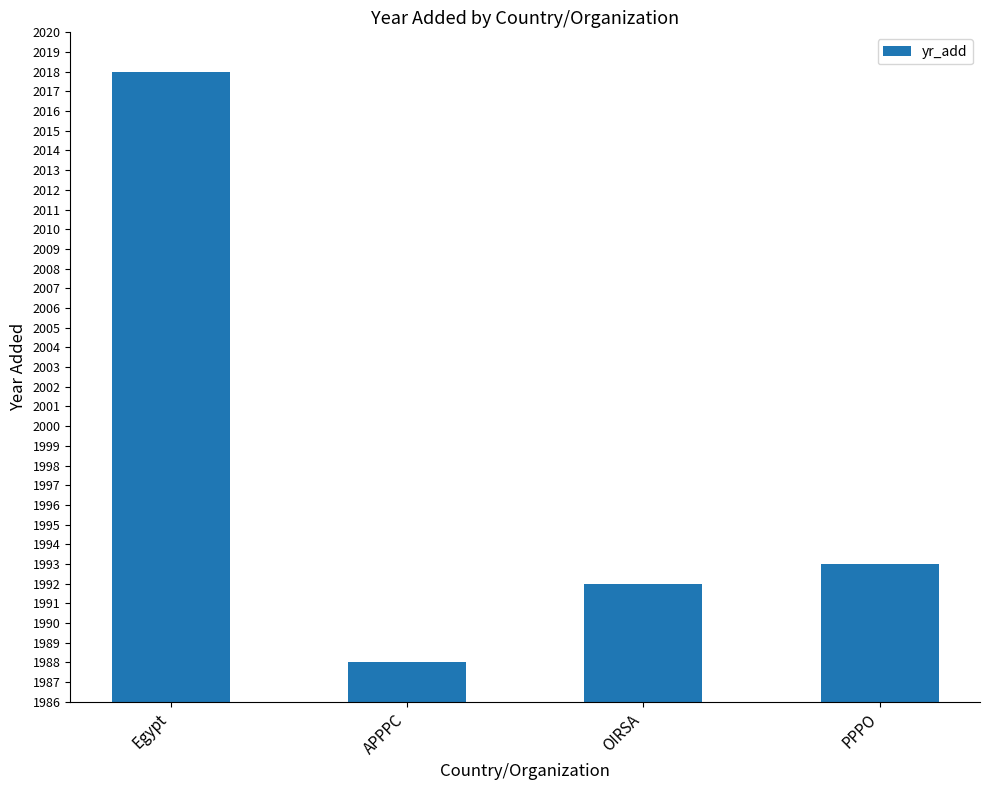

Count the number of data series in this chart.

1